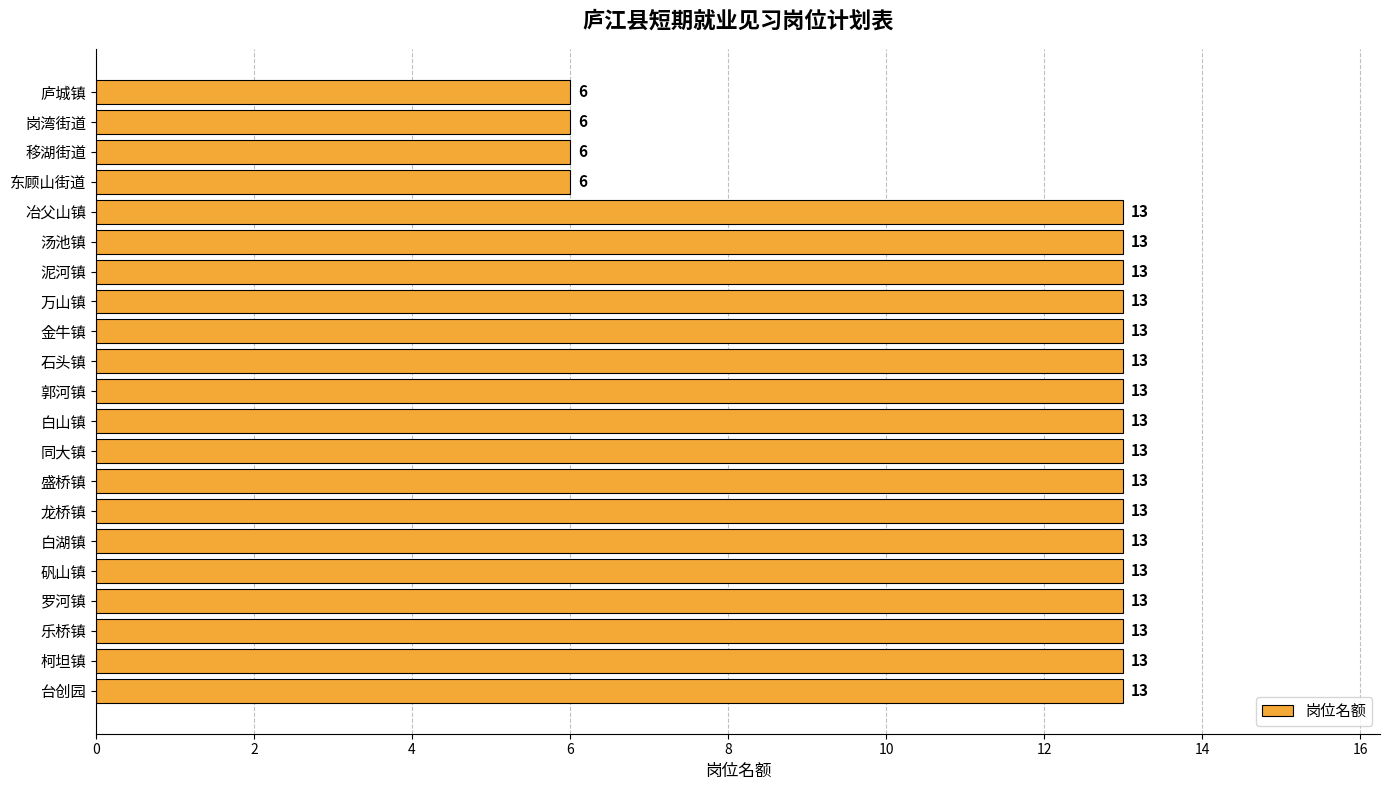

Reading top to bottom, extract all data points from this chart.

庐城镇=6	岗湾街道=6	移湖街道=6	东顾山街道=6	冶父山镇=13	汤池镇=13	泥河镇=13	万山镇=13	金牛镇=13	石头镇=13	郭河镇=13	白山镇=13	同大镇=13	盛桥镇=13	龙桥镇=13	白湖镇=13	矾山镇=13	罗河镇=13	乐桥镇=13	柯坦镇=13	台创园=13